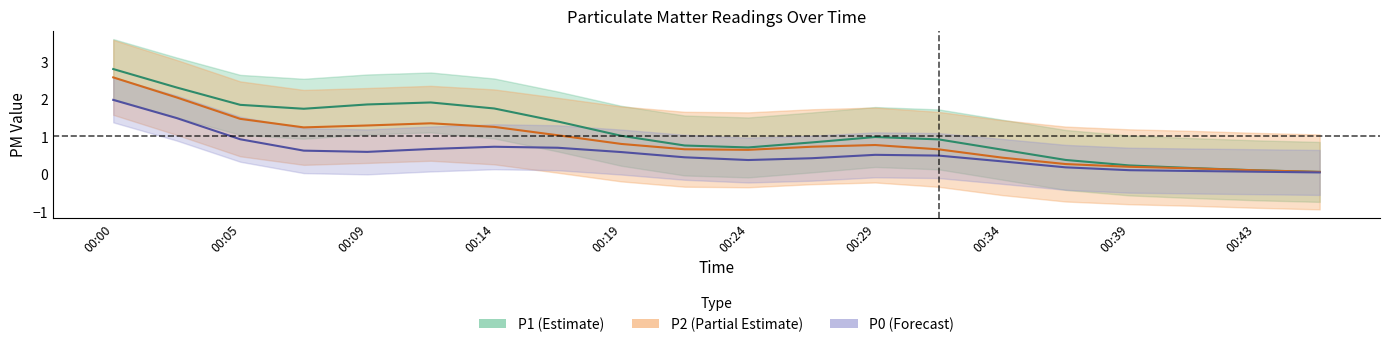

List the series in order of their overall mean, lowest first.

P0, P2, P1